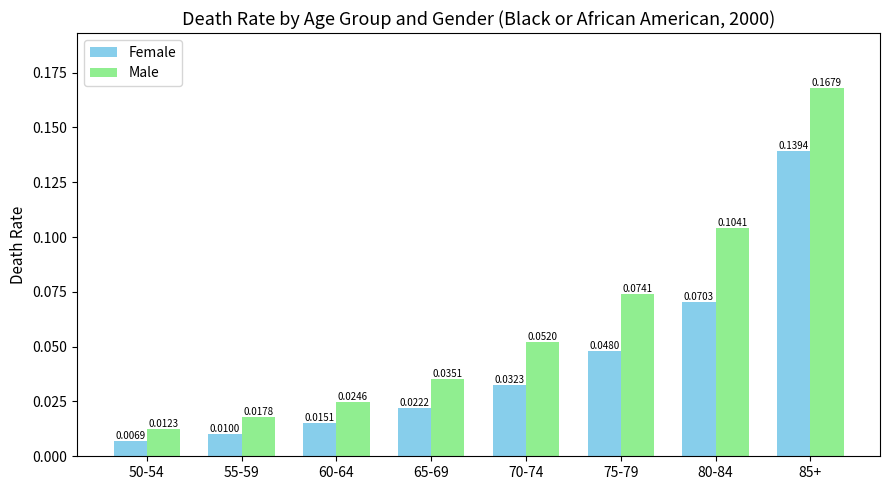

What is the sum of all Female values?

0.3